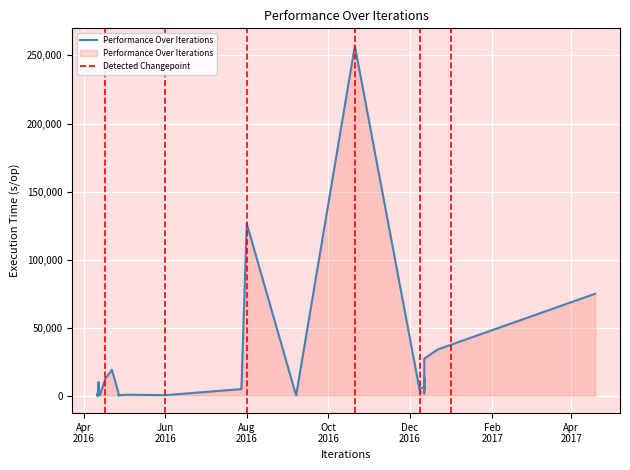

List the labels in order of value, largest first.

21.10.2016, 01.08.2016, 19.04.2017, 22.12.2016, 12.12.2016, 22.04.2016, 12.12.2016, 12.12.2016, 17.04.2016, 12.12.2016, 12.12.2016, 12.12.2016, 12.04.2016, 12.12.2016, 12.12.2016, 09.12.2016, 12.04.2016, 28.07.2016, 12.12.2016, 12.04.2016, 09.12.2016, 09.12.2016, 12.12.2016, 27.04.2016, 11.04.2016, 11.04.2016, 13.04.2016, 12.04.2016, 04.05.2016, 12.04.2016, 11.04.2016, 13.04.2016, 13.04.2016, 01.06.2016, 27.04.2016, 27.04.2016, 12.04.2016, 11.04.2016, 07.09.2016, 11.04.2016